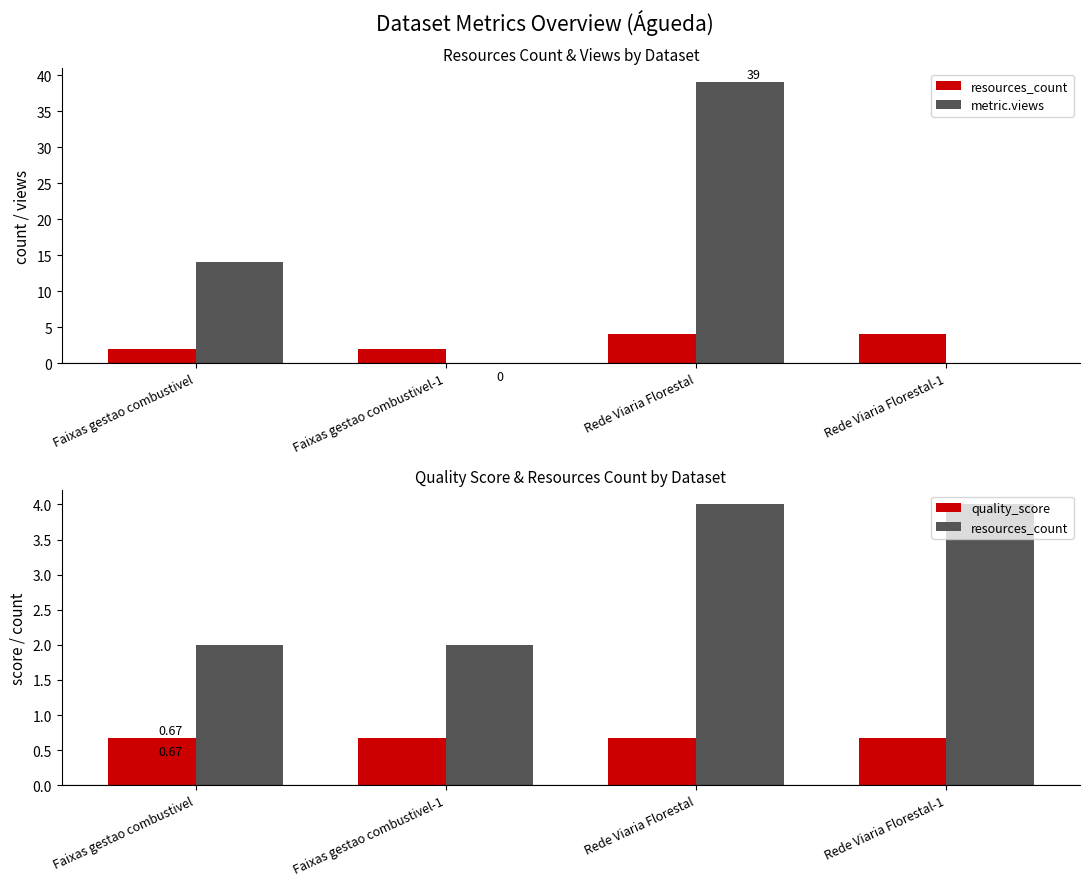

The value of resources_count at Rede Viaria Florestal is 4.0. True or false?

True